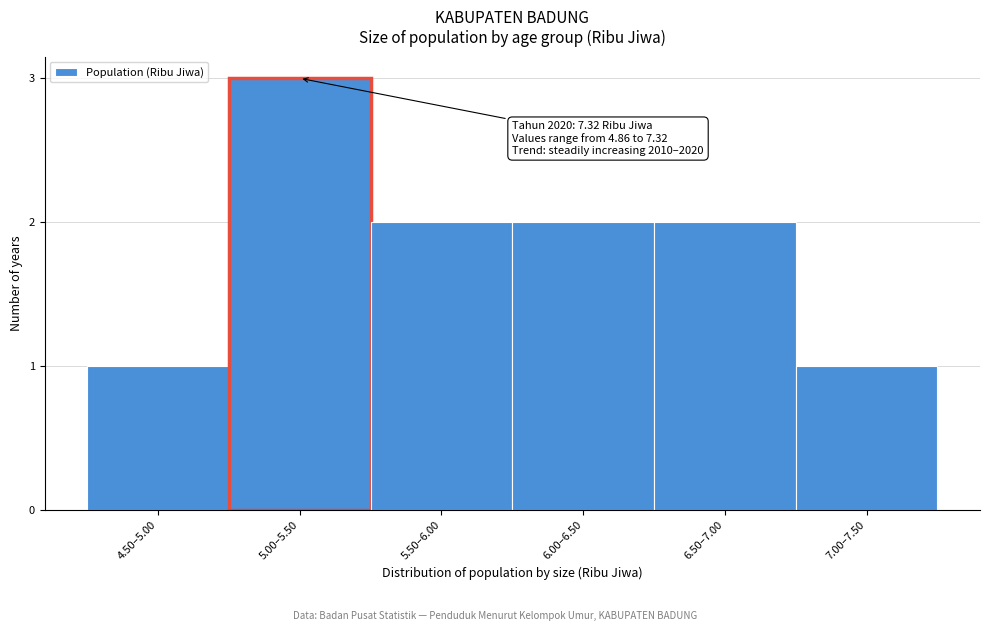

Reading left to right, list all the values displayed in this chart.

1	3	2	2	2	1